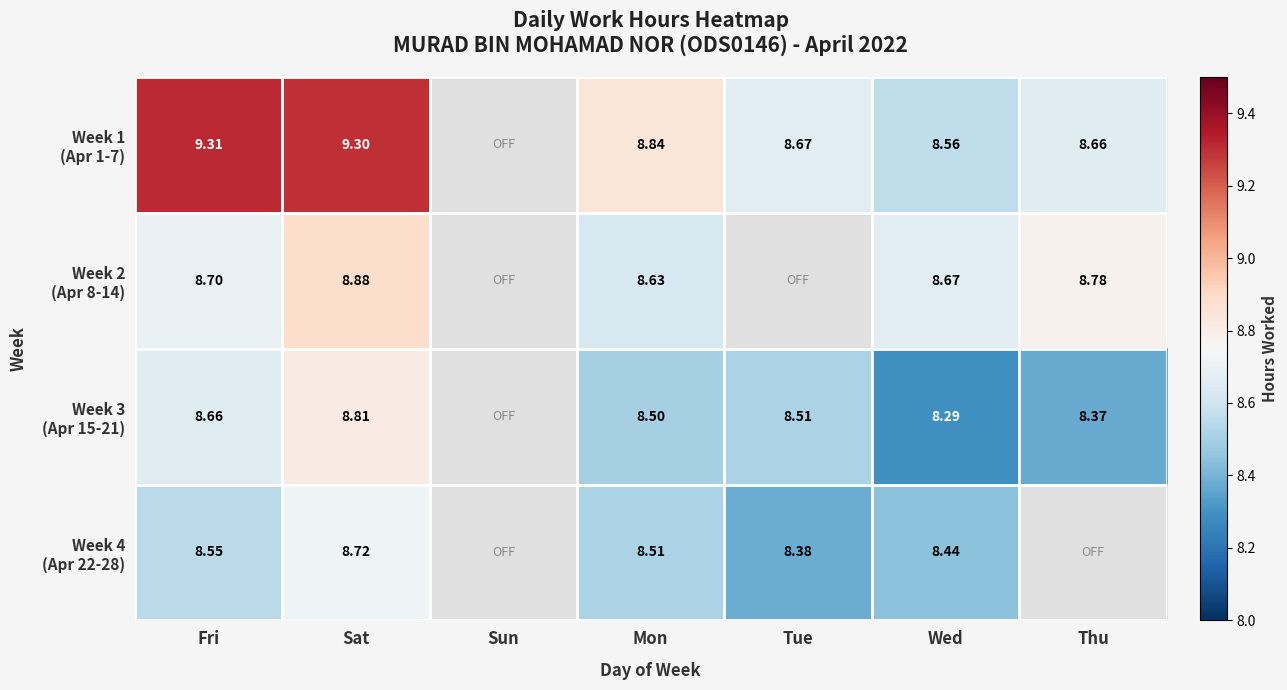

Between Wed and Sat, which is larger?

Sat